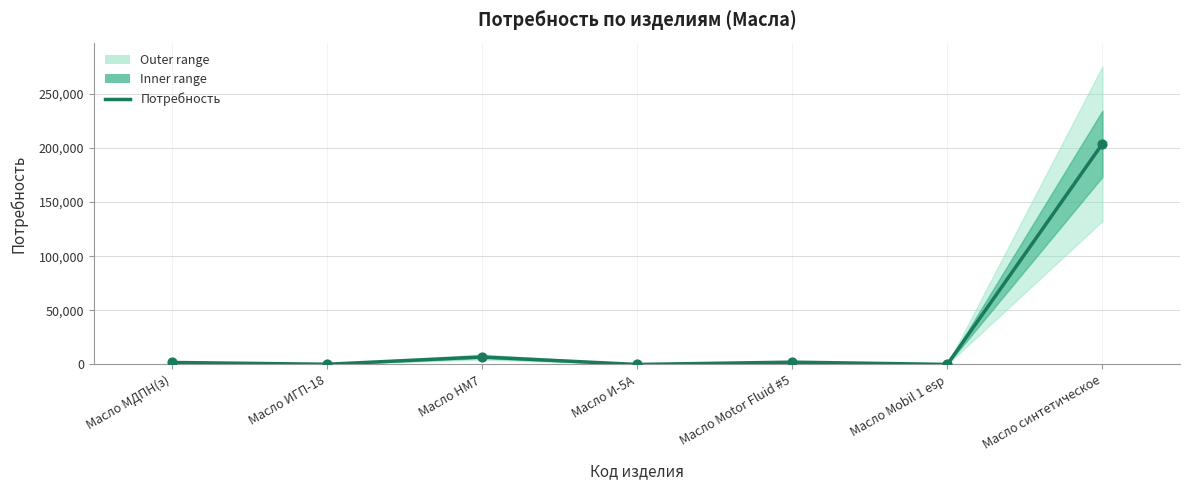

What is the ratio of the value at Масло Motor Fluid #5 to the value at Масло НМ7?

0.3